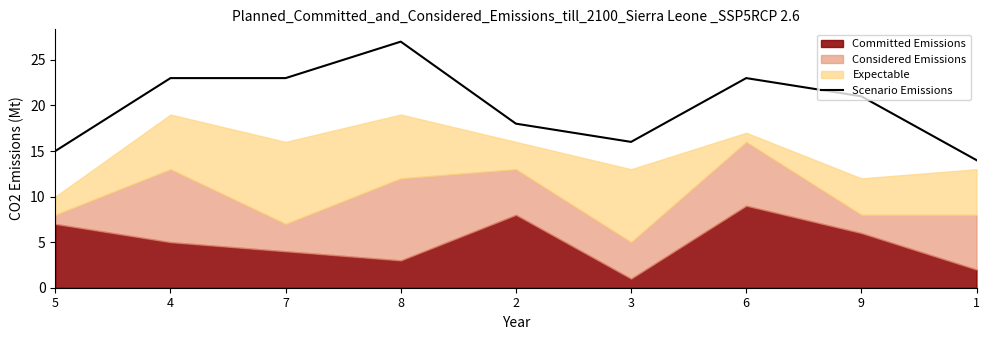

What is the label of the 6th point from the right?

8